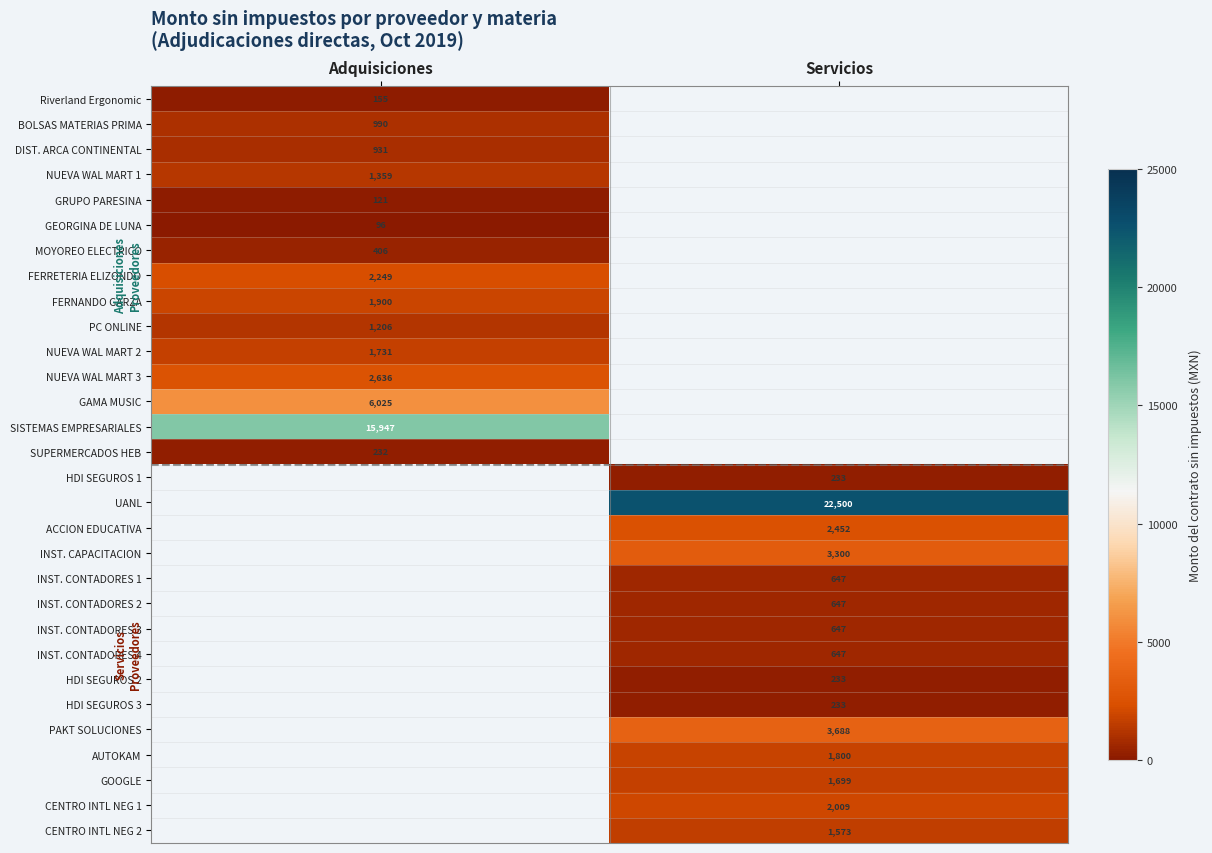

Which category has the lowest value across all series?

Adquisiciones